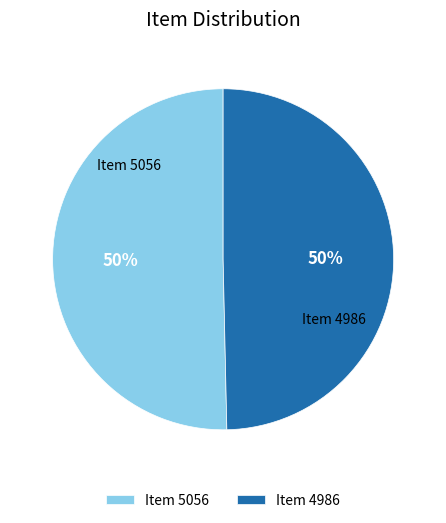

To the nearest percent, what is the average slice percentage?

50%